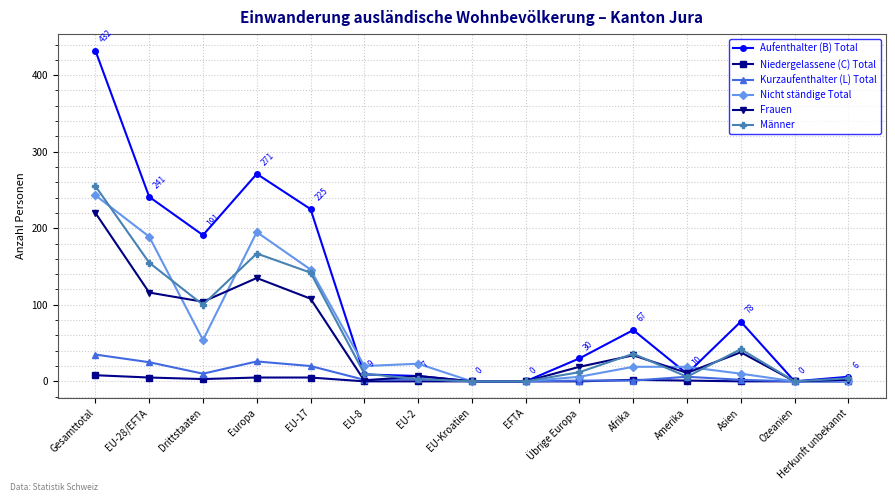

What is the difference between the highest and lowest values at Europa?

266